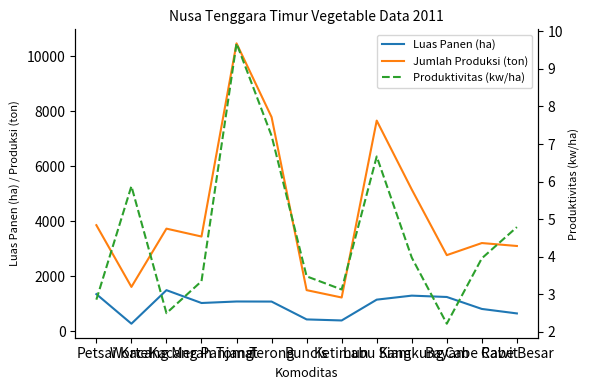

How many data points in Jumlah Produksi (ton) are above 3445?

6